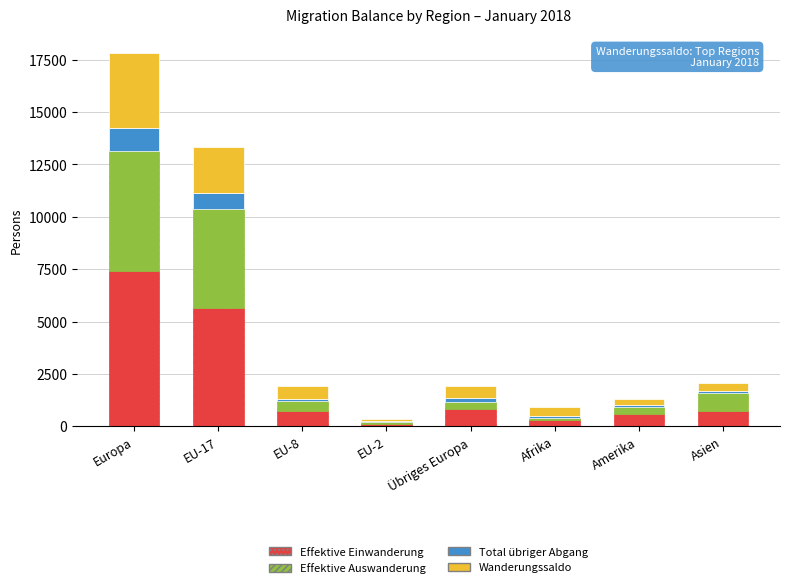

At which category is the sum across all series the highest?

Europa